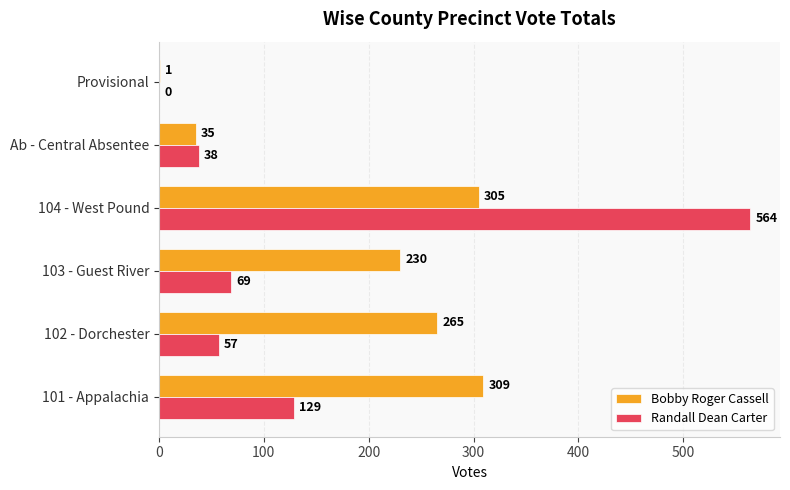

Which series changed the most between 103 - Guest River and Ab - Central Absentee?

Bobby Roger Cassell